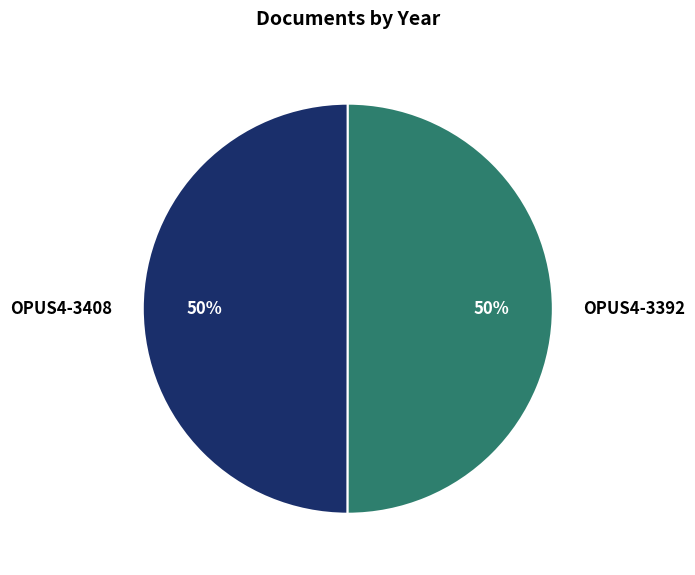

What is the ratio of the value at OPUS4-3392 to the value at OPUS4-3408?

1.0